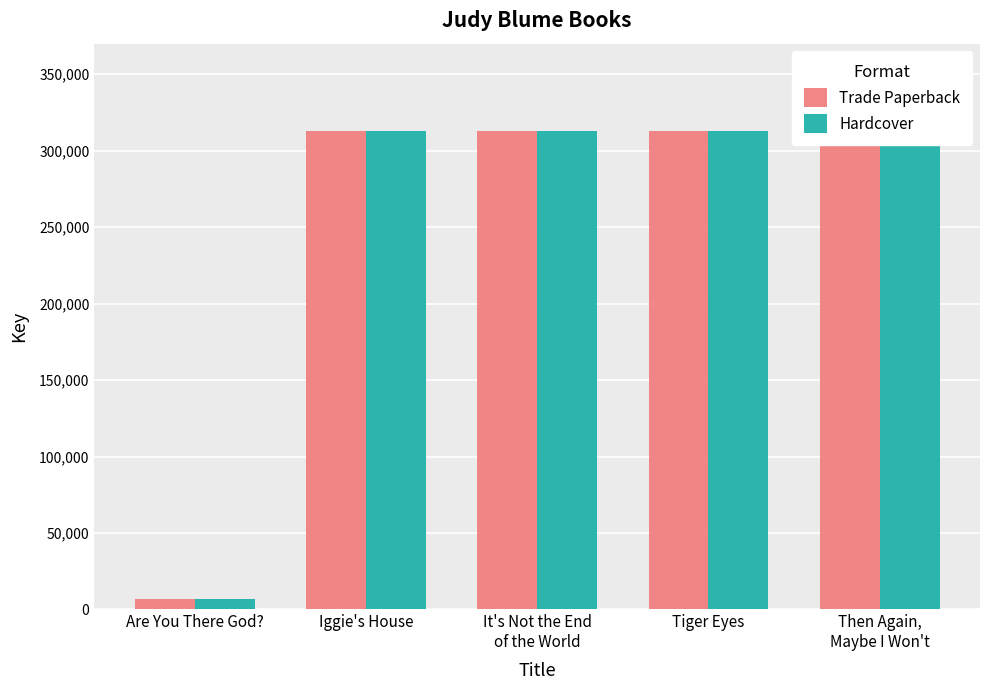

Rank the categories by Trade Paperback value from highest to lowest.

Then Again,
Maybe I Won't, Tiger Eyes, It's Not the End
of the World, Iggie's House, Are You There God?